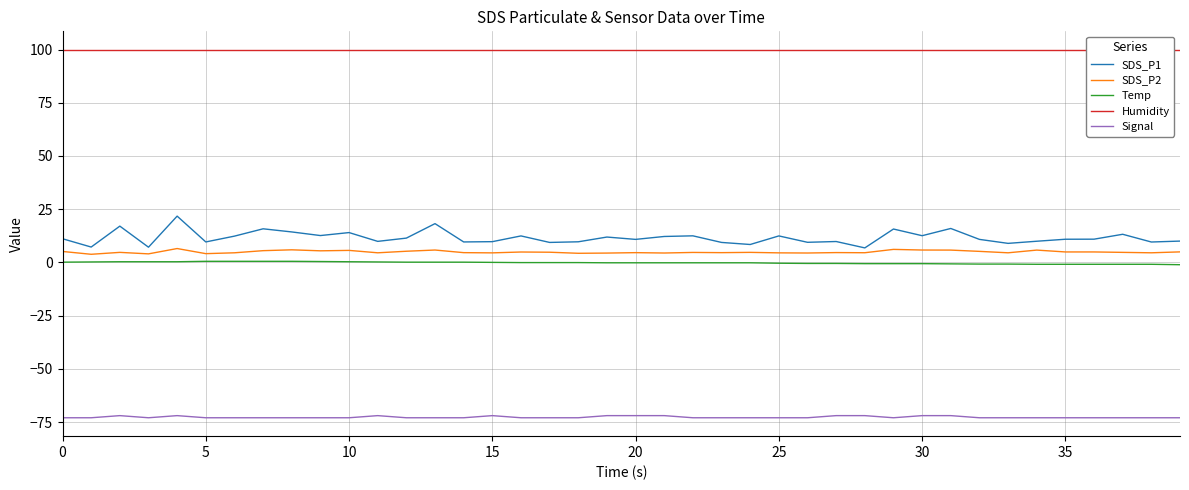

List the series in order of their peak value, highest first.

Humidity, SDS_P1, SDS_P2, Temp, Signal